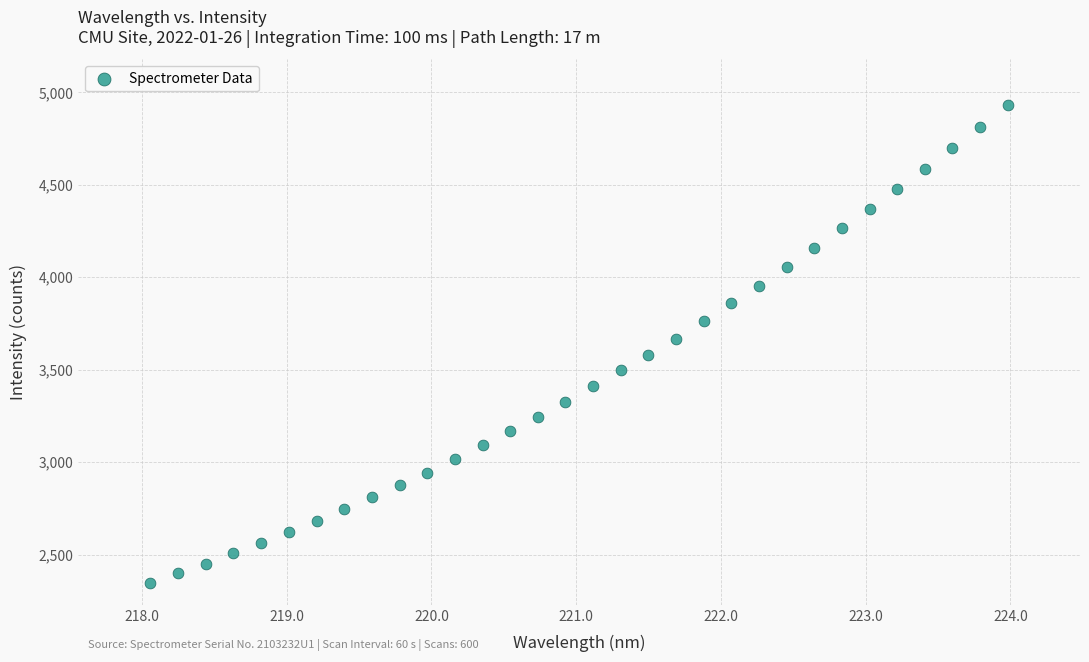

What is the range of X values (max minus min)?

5.9